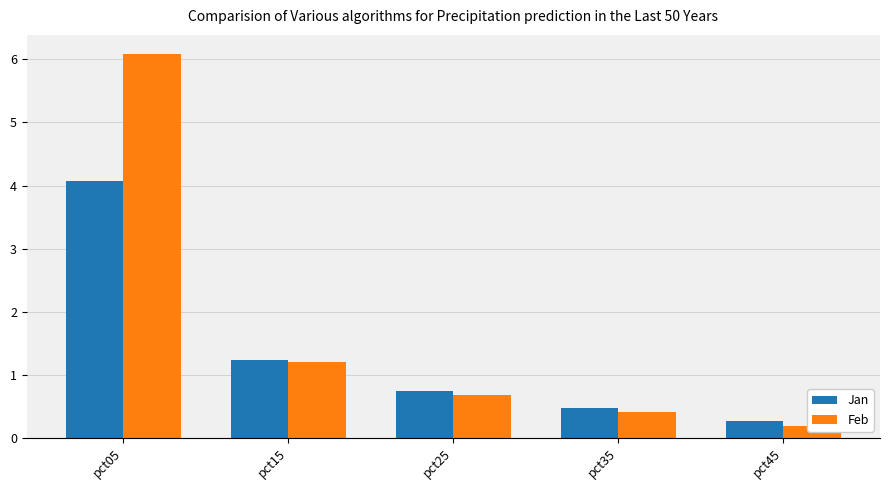

Reading right to left, transcribe all the data shown in this chart.

Jan: pct45=0.3	pct35=0.5	pct25=0.7	pct15=1.2	pct05=4.1
Feb: pct45=0.2	pct35=0.4	pct25=0.7	pct15=1.2	pct05=6.1